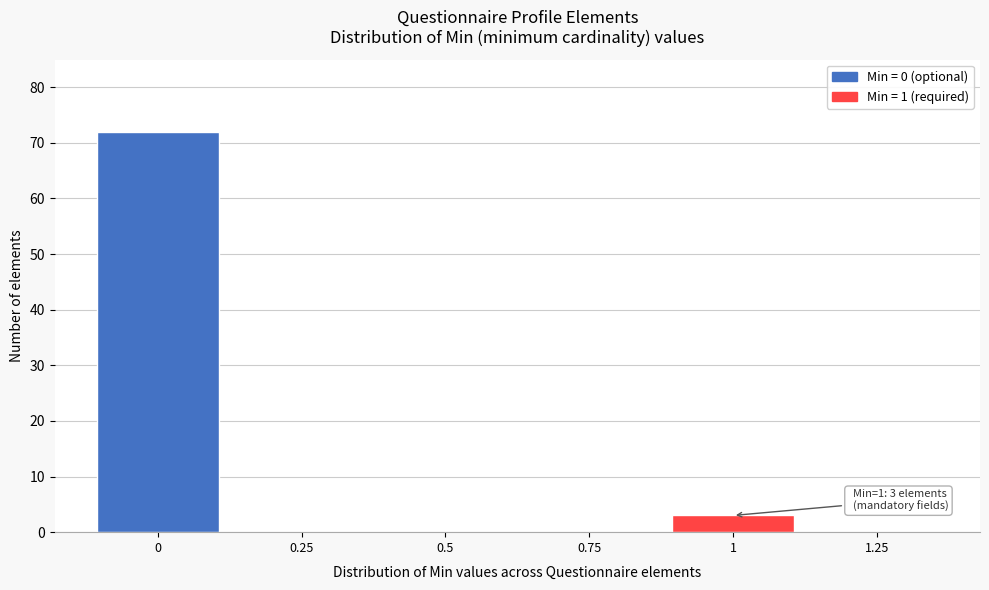

Reading right to left, extract all data points from this chart.

1.25=0	1=3	0.75=0	0.5=0	0.25=0	0=72